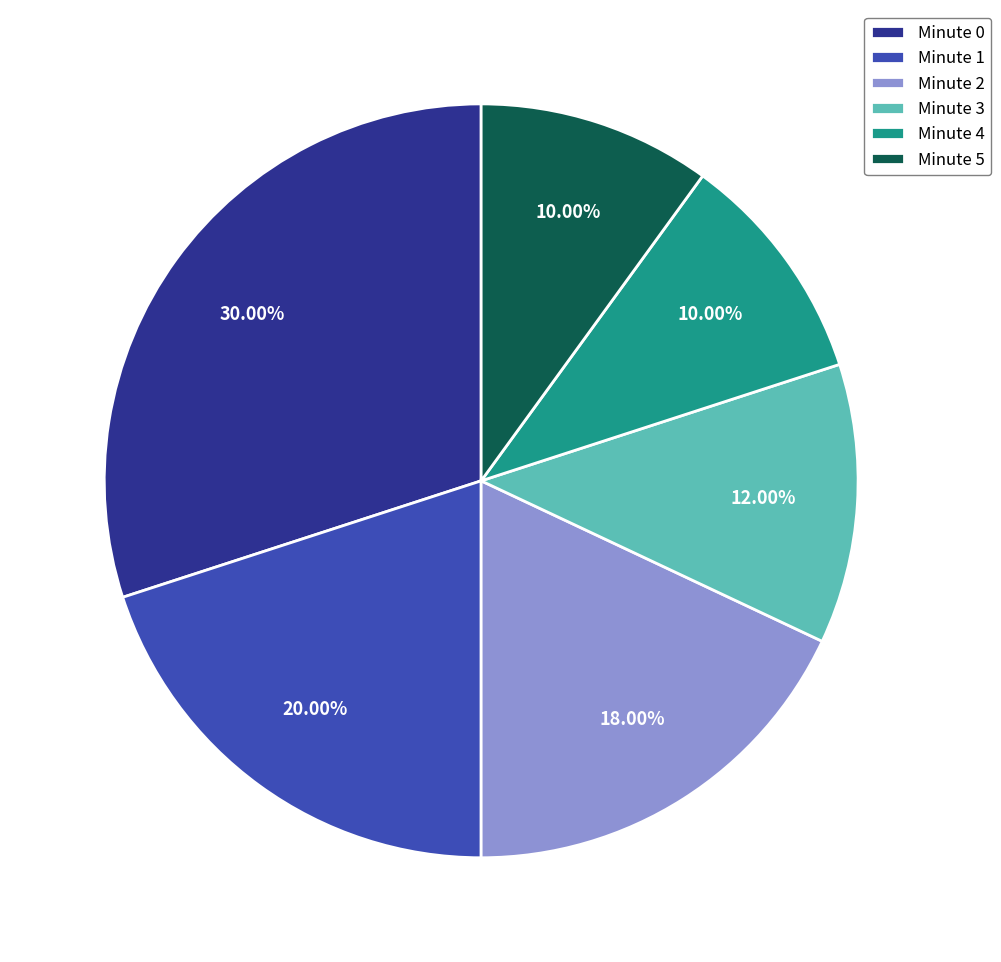

Is the sum of Minute 5 and Minute 4 greater than half?

No